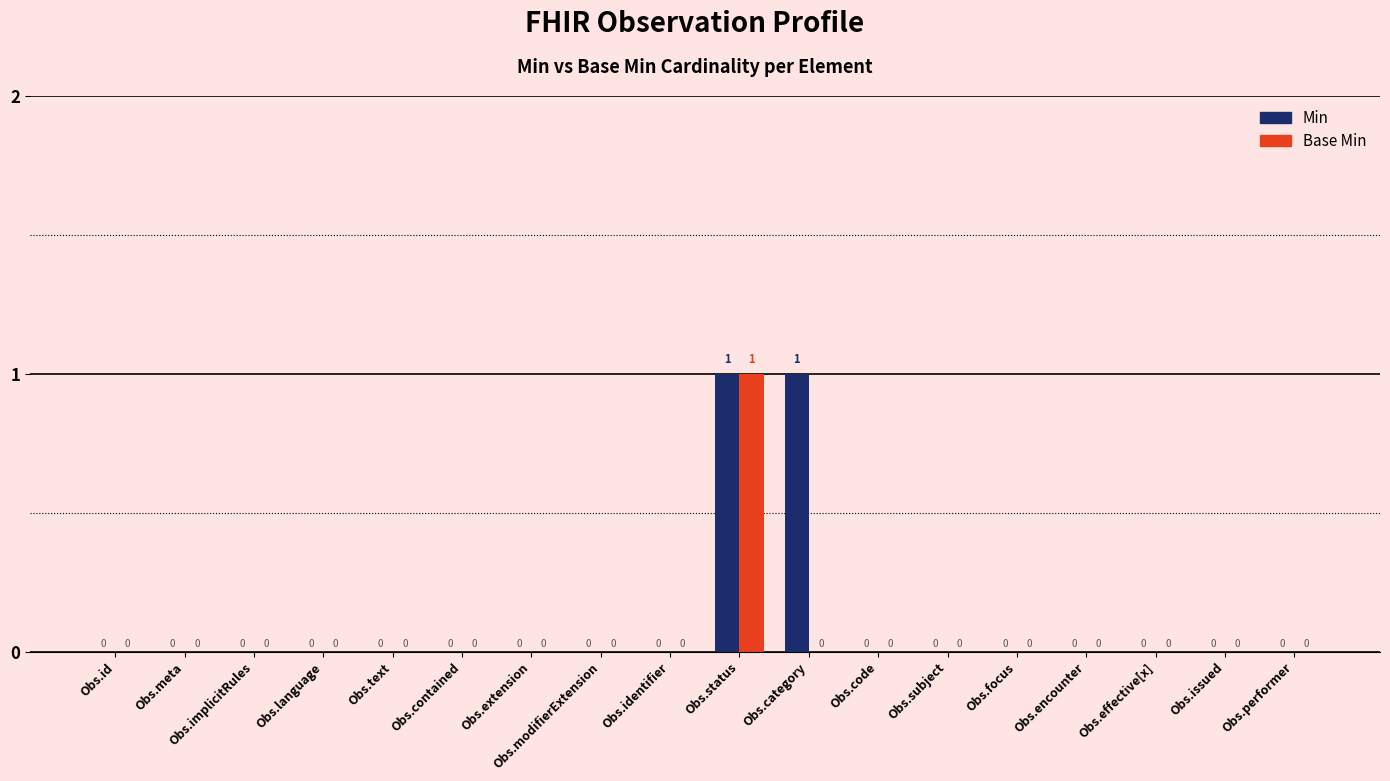

How many groups of bars are there?

18